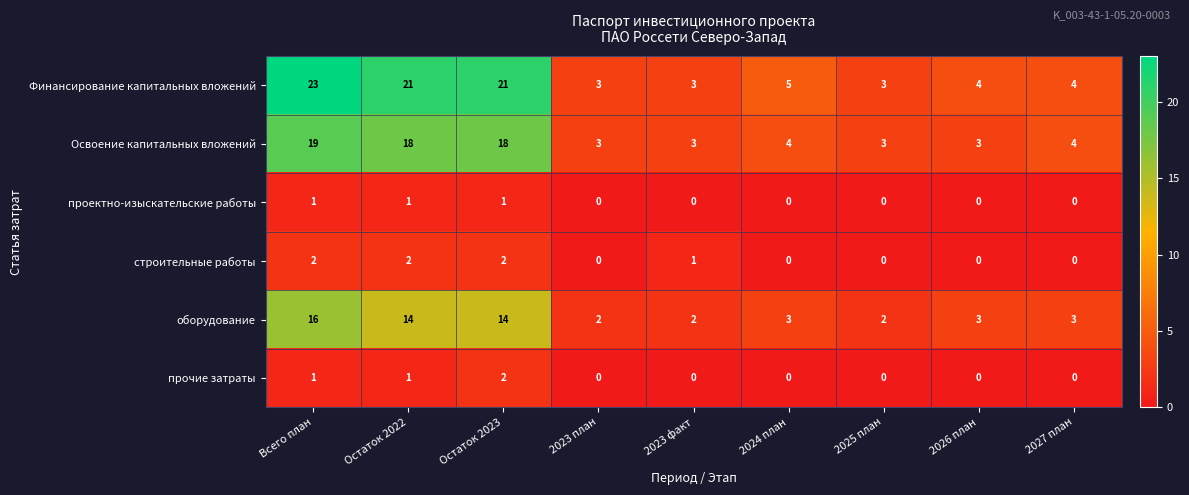

How many distinct data groups are displayed?

6